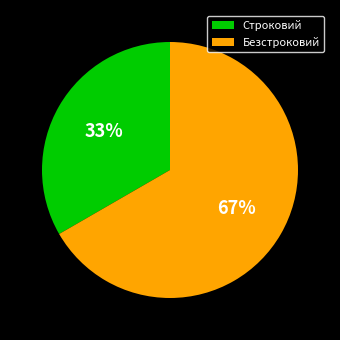

Which slice is the smallest?

Строковий